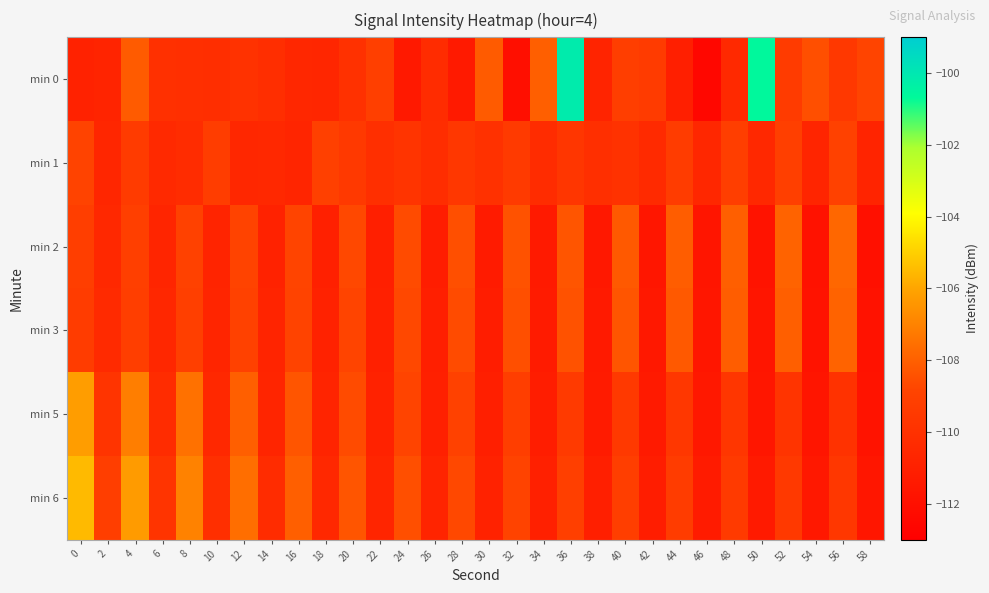

What is the difference between the highest and lowest values at 12?

3.0